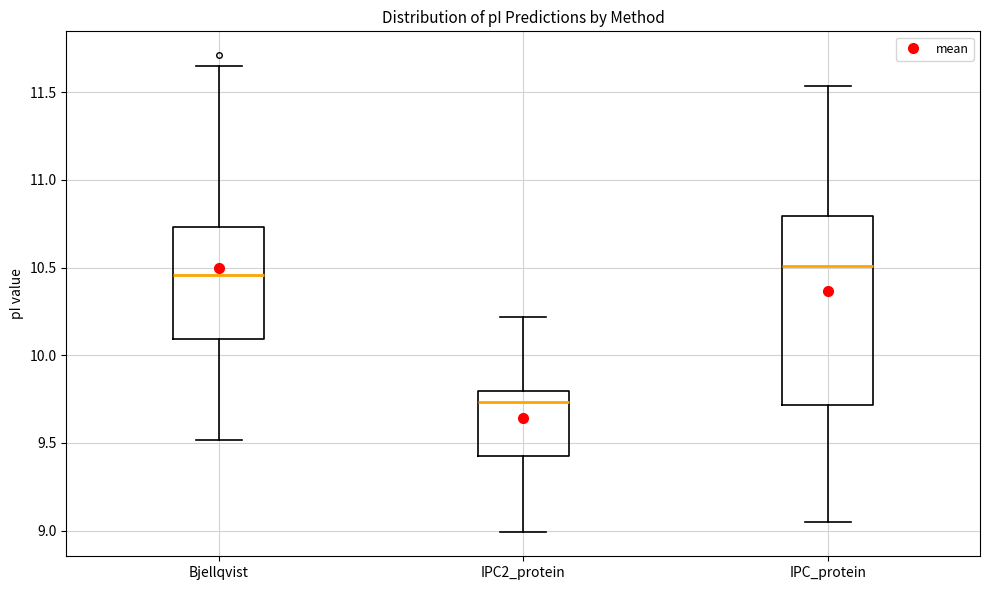

Reading left to right, read every box against the y-axis: the position of its median line, the range the box covers, and the ends of its whiskers. The values are not printed on the chart, so give them approximately, as read against the axis.

Bjellqvist: median 10.45, box 10.10 to 10.75, whiskers 9.50 to 11.65
IPC2_protein: median 9.75, box 9.45 to 9.80, whiskers 9.00 to 10.20
IPC_protein: median 10.50, box 9.70 to 10.80, whiskers 9.05 to 11.55